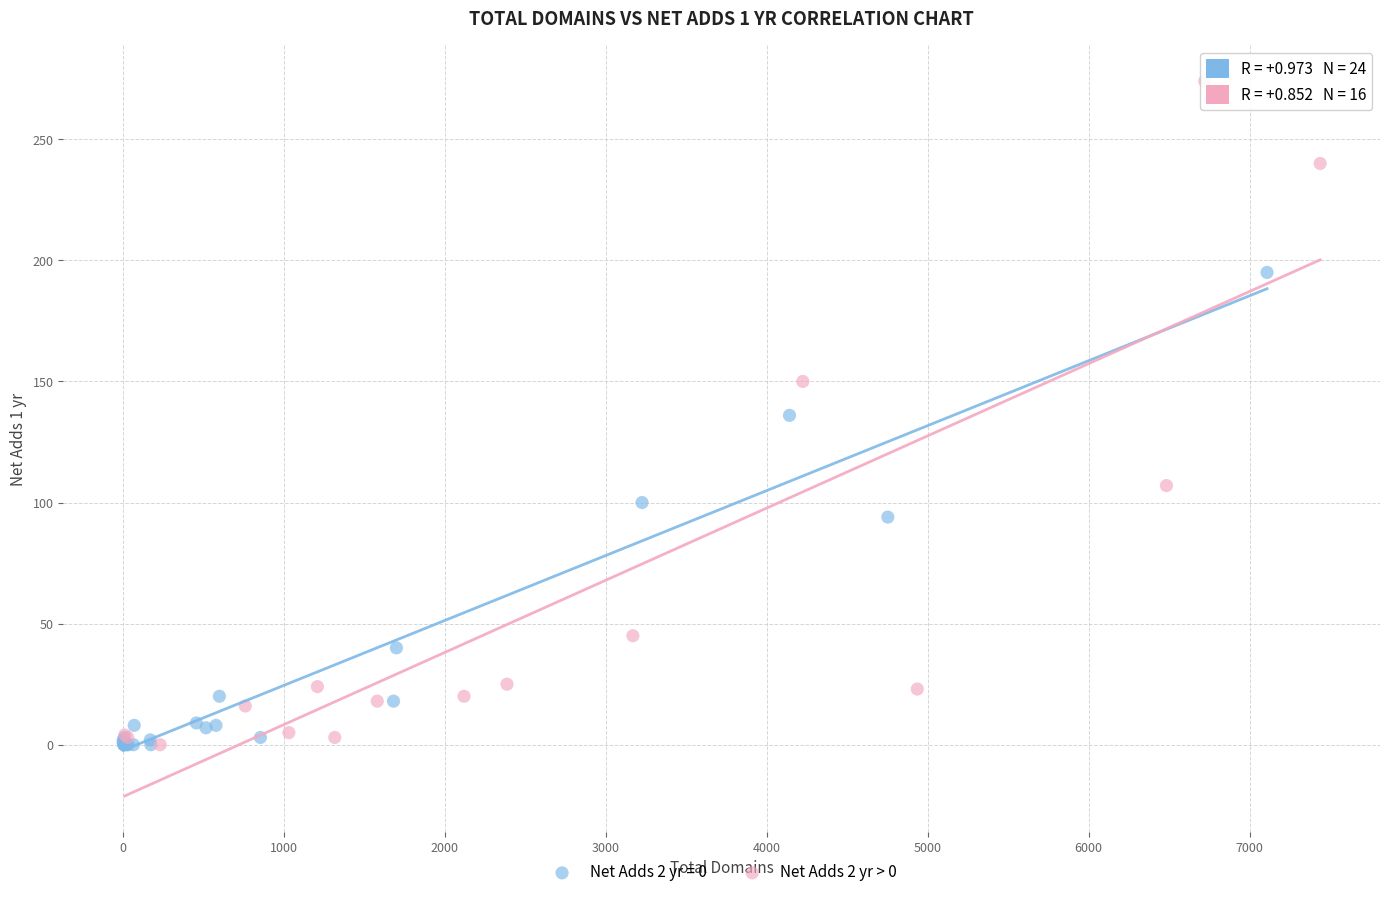

Which series contains the highest Y value?

Net Adds 2 yr > 0